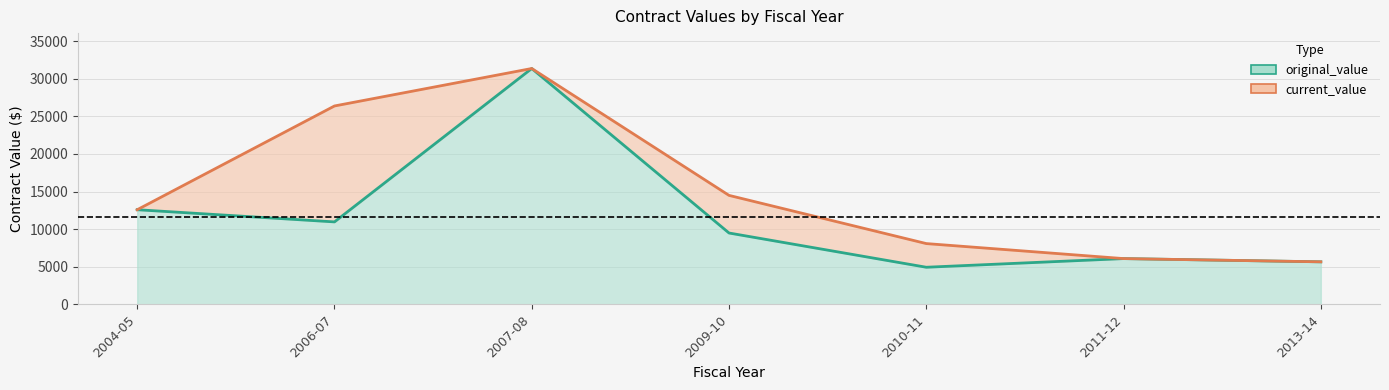

Between 2011-12 and 2009-10, which is larger?

2009-10